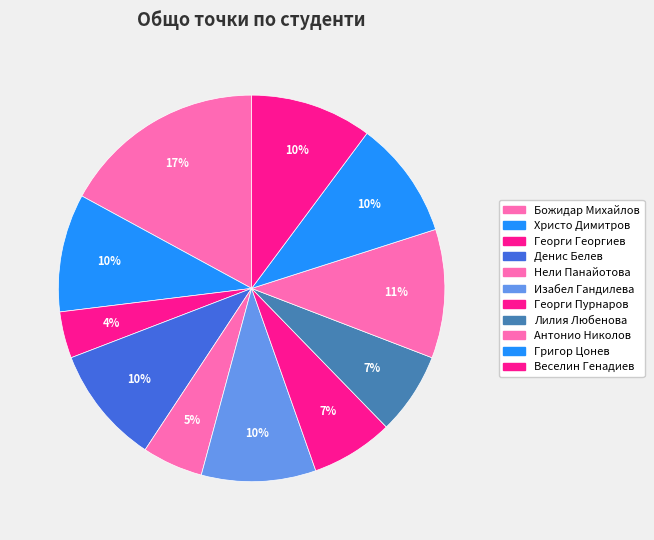

Is Георги Георгиев the majority of the pie?

No